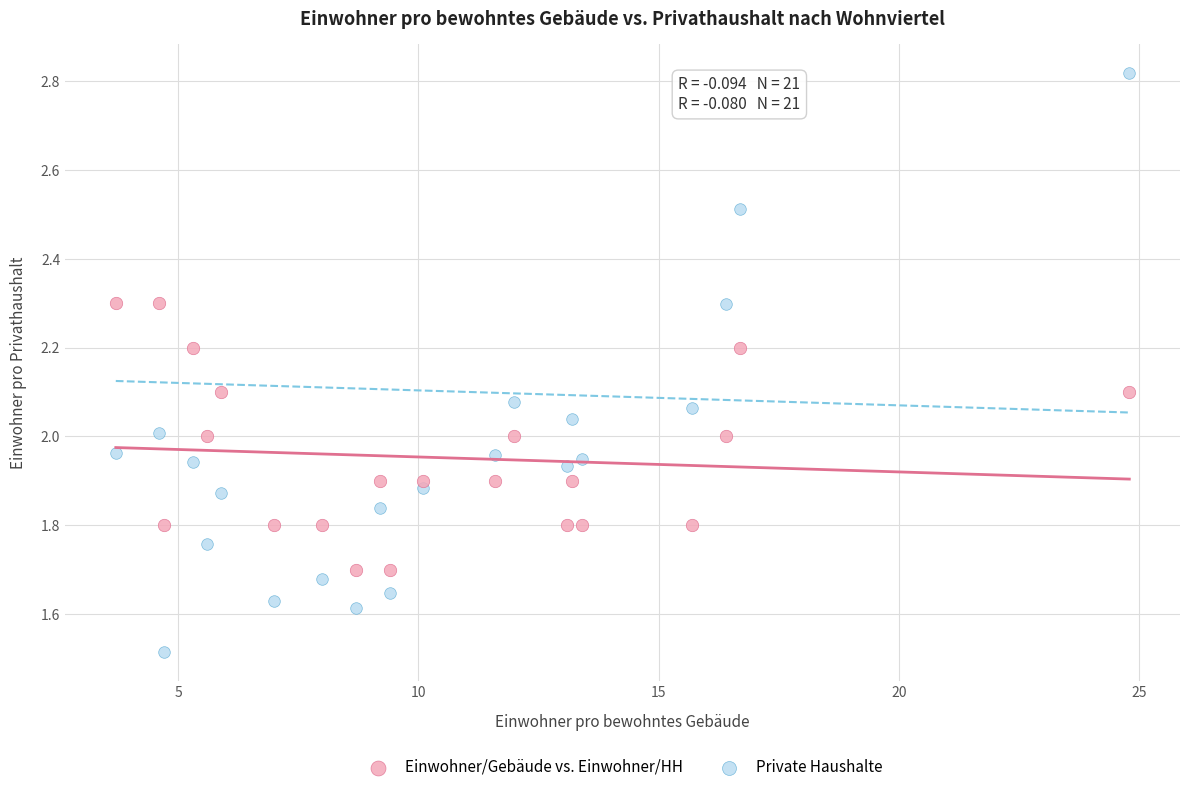

Across all data points, what is the range of Y values (max minus min)?

1.3